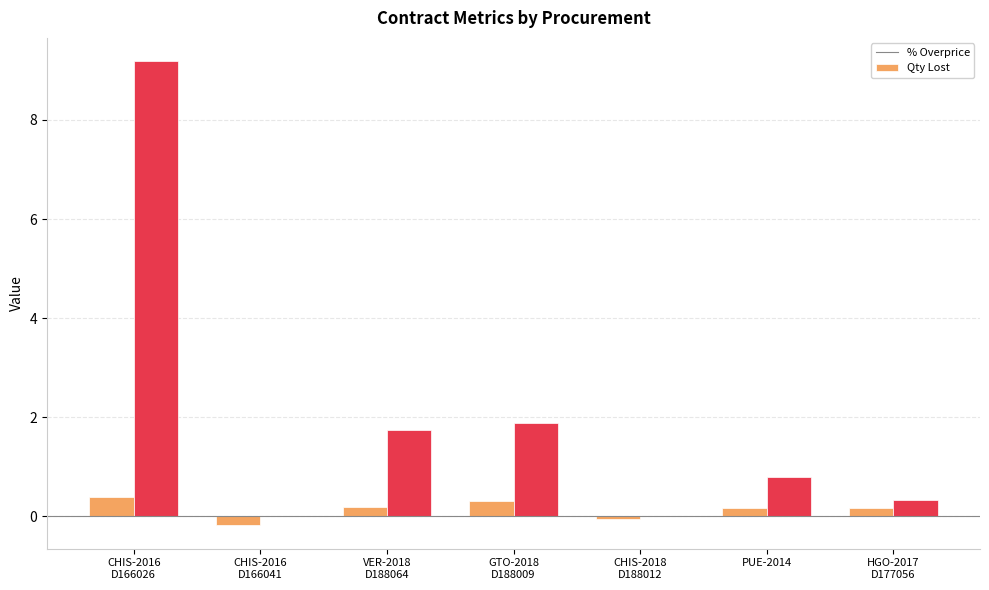

What is the greatest value displayed?

9.2